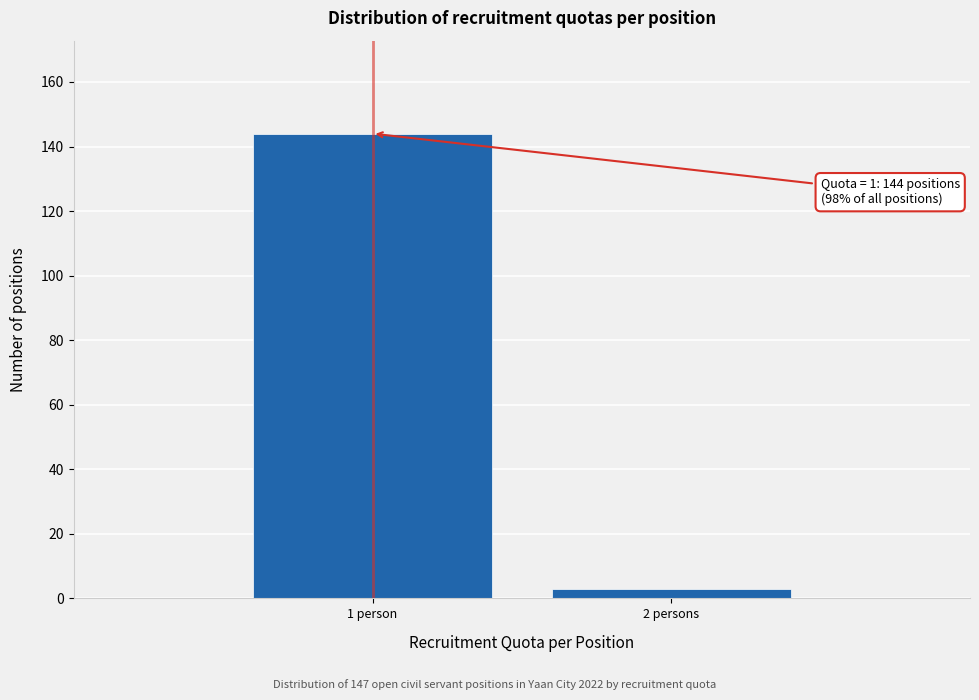

Reading right to left, what are all the values shown in this chart?

2 persons=3	1 person=144